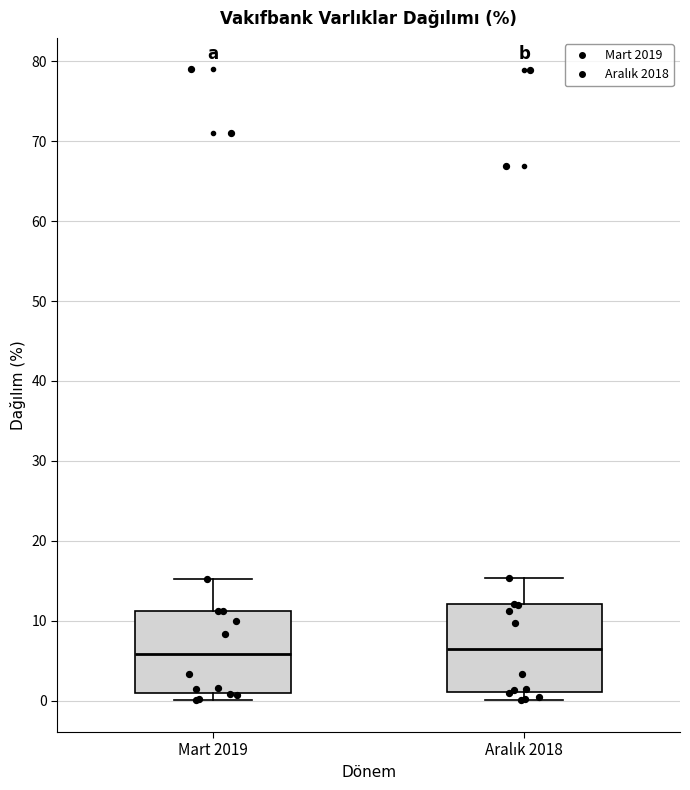

Reading left to right, read every box against the y-axis: the position of its median line, the range the box covers, and the ends of its whiskers. The values are not printed on the chart, so give them approximately, as read against the axis.

Mart 2019: median 6, box 1 to 11, whiskers 0 to 15
Aralık 2018: median 7, box 1 to 12, whiskers 0 to 15